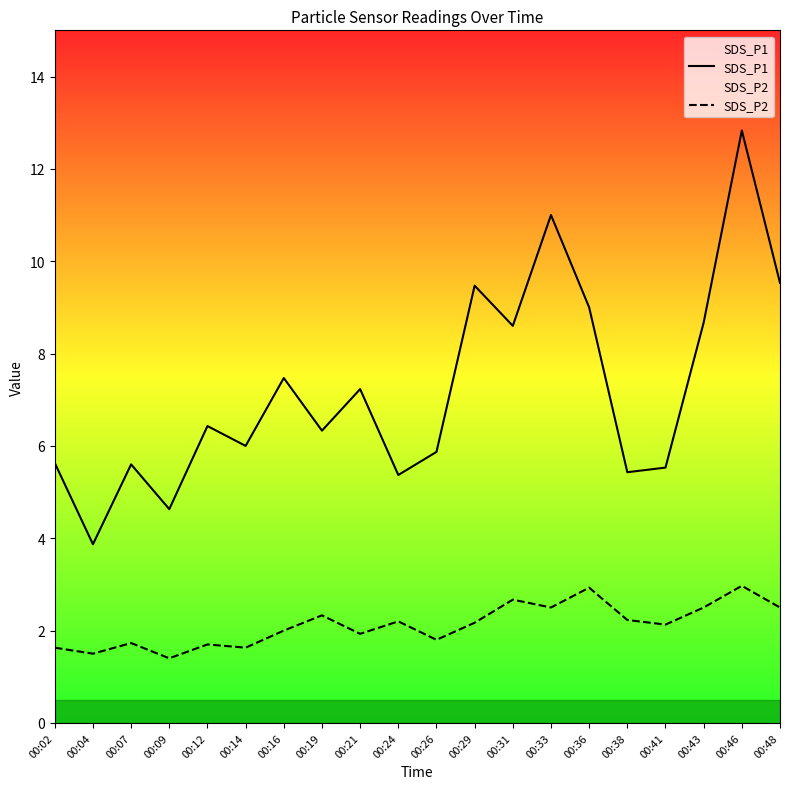

At which category is the sum across all series the highest?

00:46